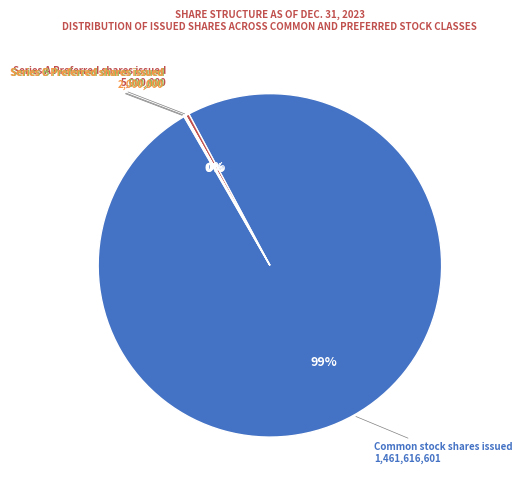

Is Series A Preferred shares issued the majority of the pie?

No